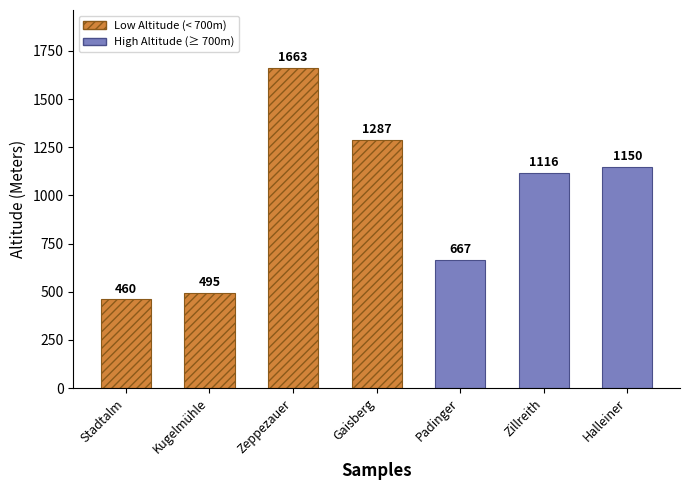

What is the label of the 3rd bar from the right?

Padinger